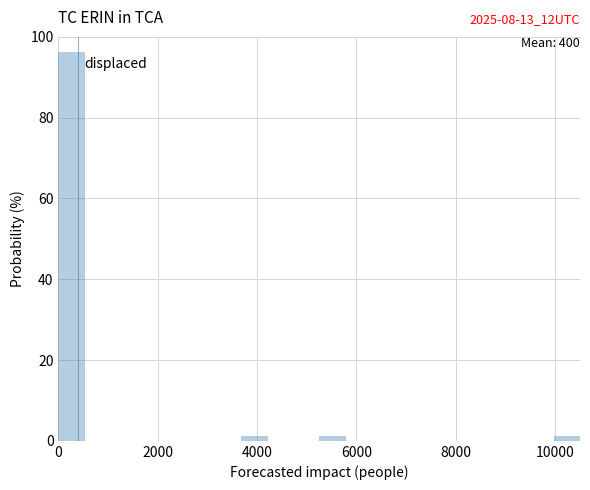

Read against the x-axis, roughly where is the centre of the tallest bar?

200